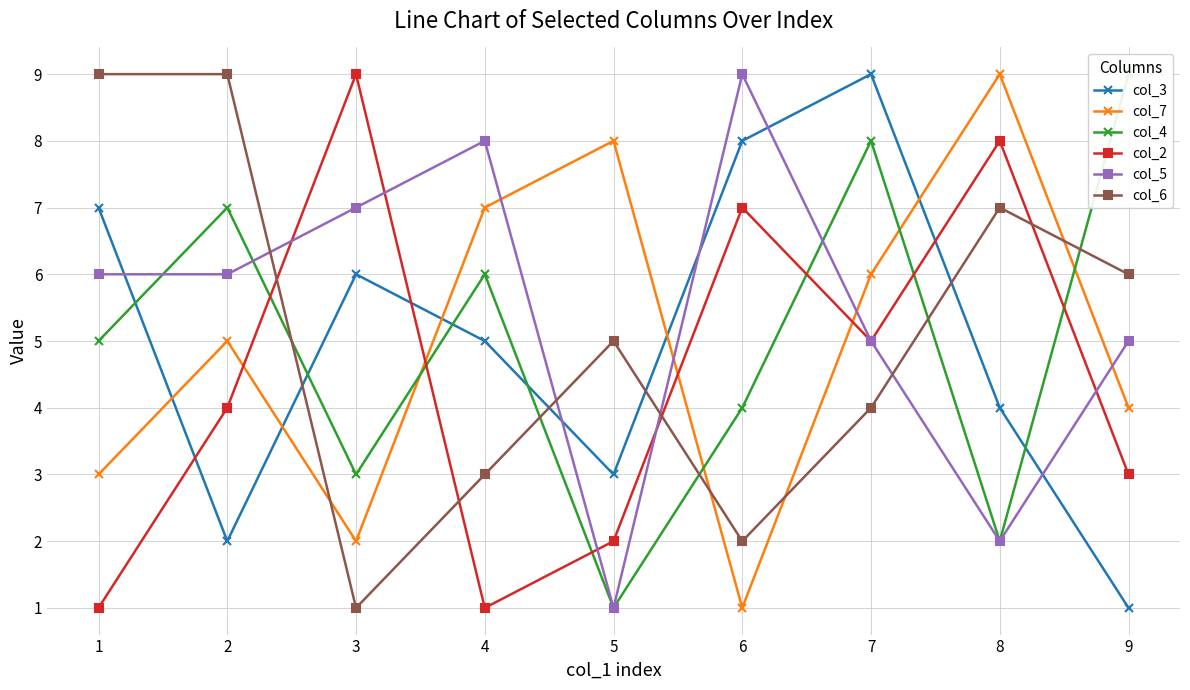

How many series are shown in this chart?

6